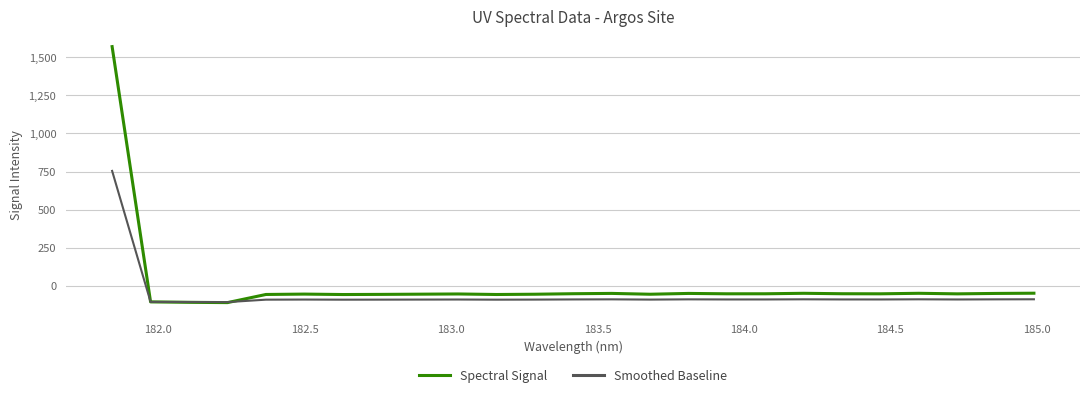

What is the highest value of the Spectral Signal series?

1571.0